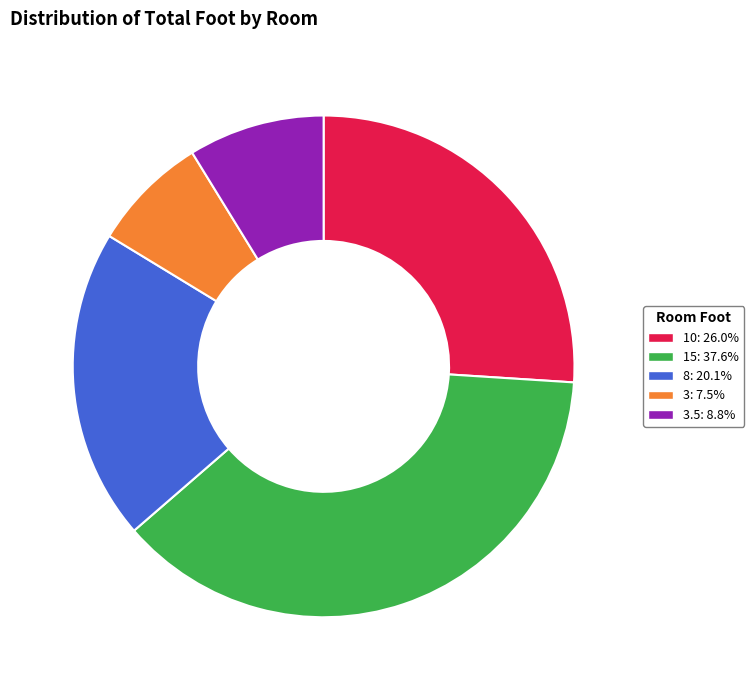

Is there any slice that represents more than half of the pie?

No